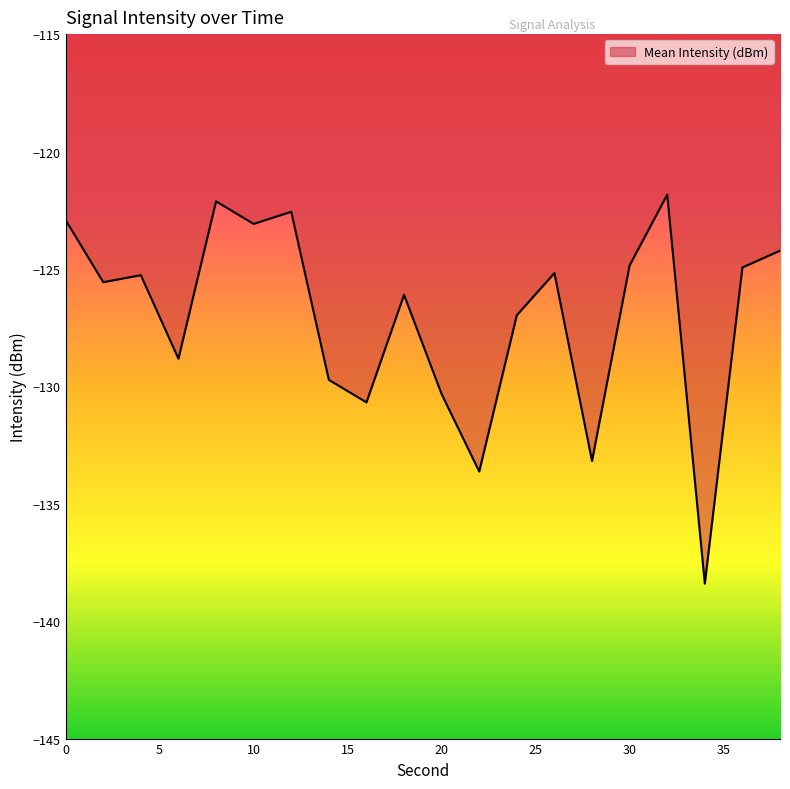

What is the greatest value displayed?

-121.8